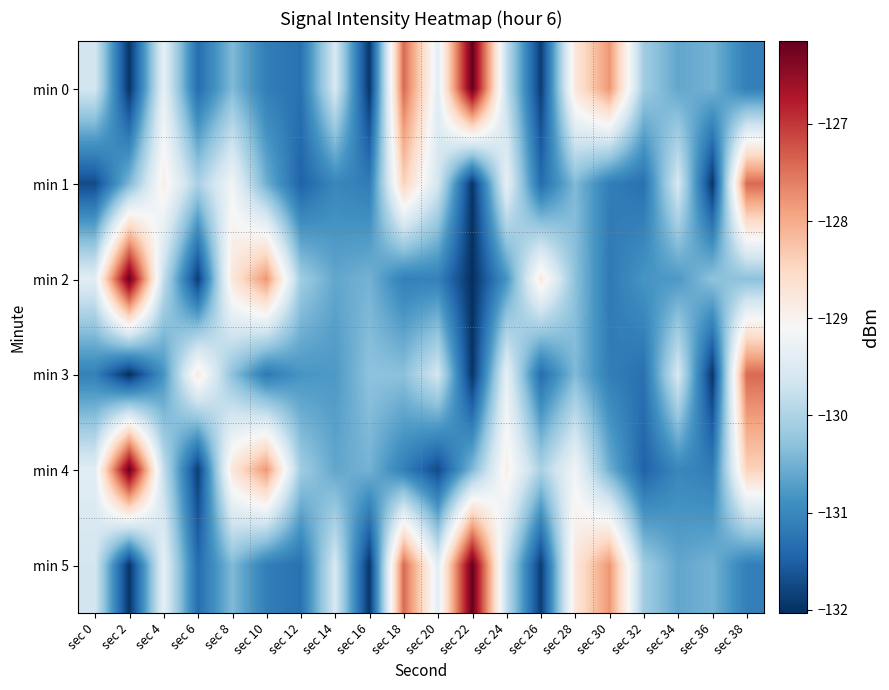

Which series changed the most between sec 8 and sec 26?

min 1